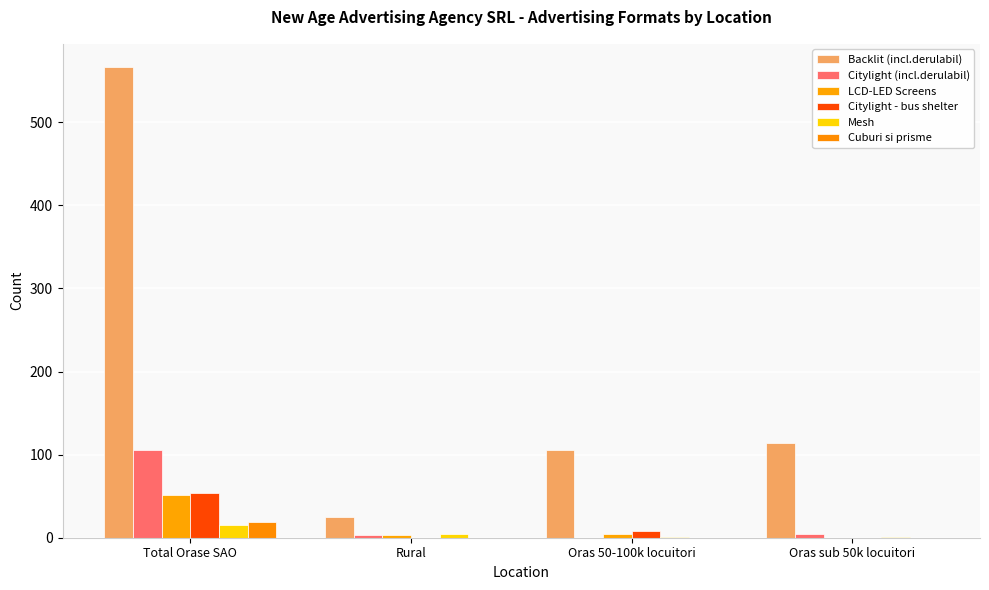

What is the sum of the Backlit (incl.derulabil) values at Rural and Total Orase SAO?

591